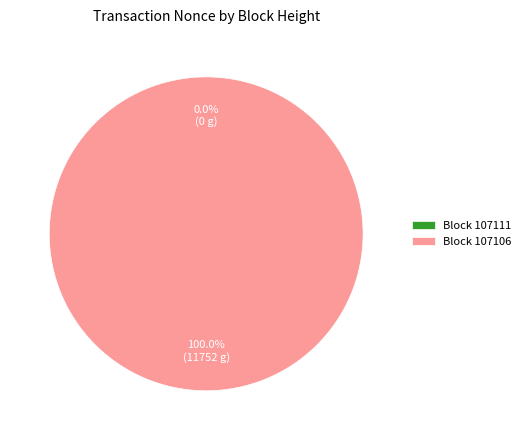

Which slice represents more than half of the pie?

107106